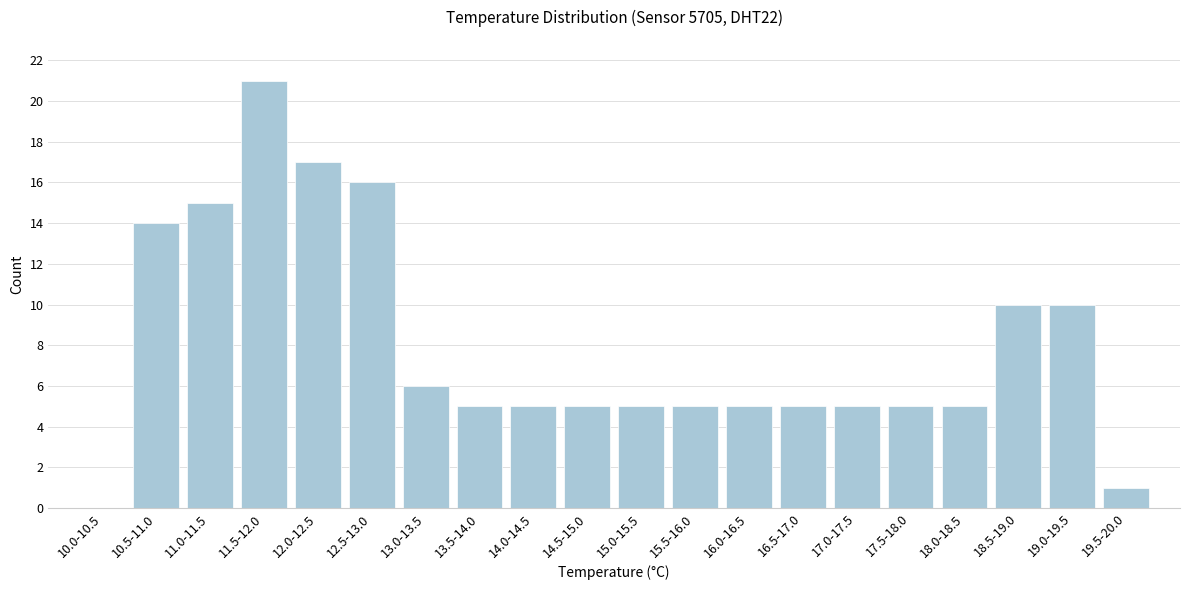

Reading left to right, extract all data points from this chart.

10.0-10.5=0	10.5-11.0=14	11.0-11.5=15	11.5-12.0=21	12.0-12.5=17	12.5-13.0=16	13.0-13.5=6	13.5-14.0=5	14.0-14.5=5	14.5-15.0=5	15.0-15.5=5	15.5-16.0=5	16.0-16.5=5	16.5-17.0=5	17.0-17.5=5	17.5-18.0=5	18.0-18.5=5	18.5-19.0=10	19.0-19.5=10	19.5-20.0=1